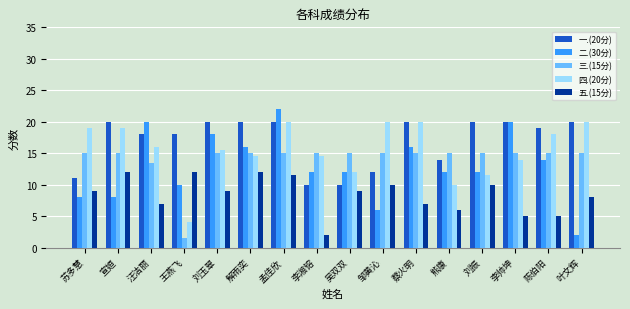

What is the difference between the highest and lowest values at 孟佳欣?

10.5